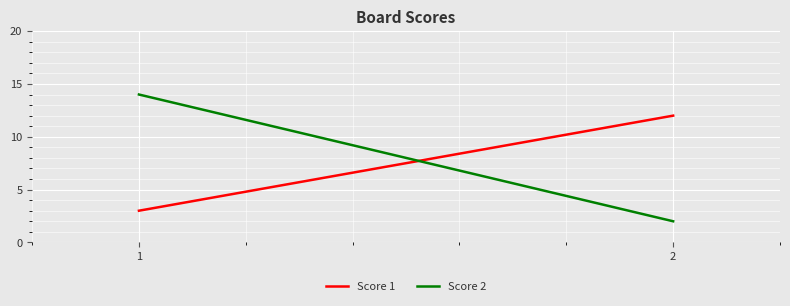

What is the difference between the highest and lowest values at 1?

11